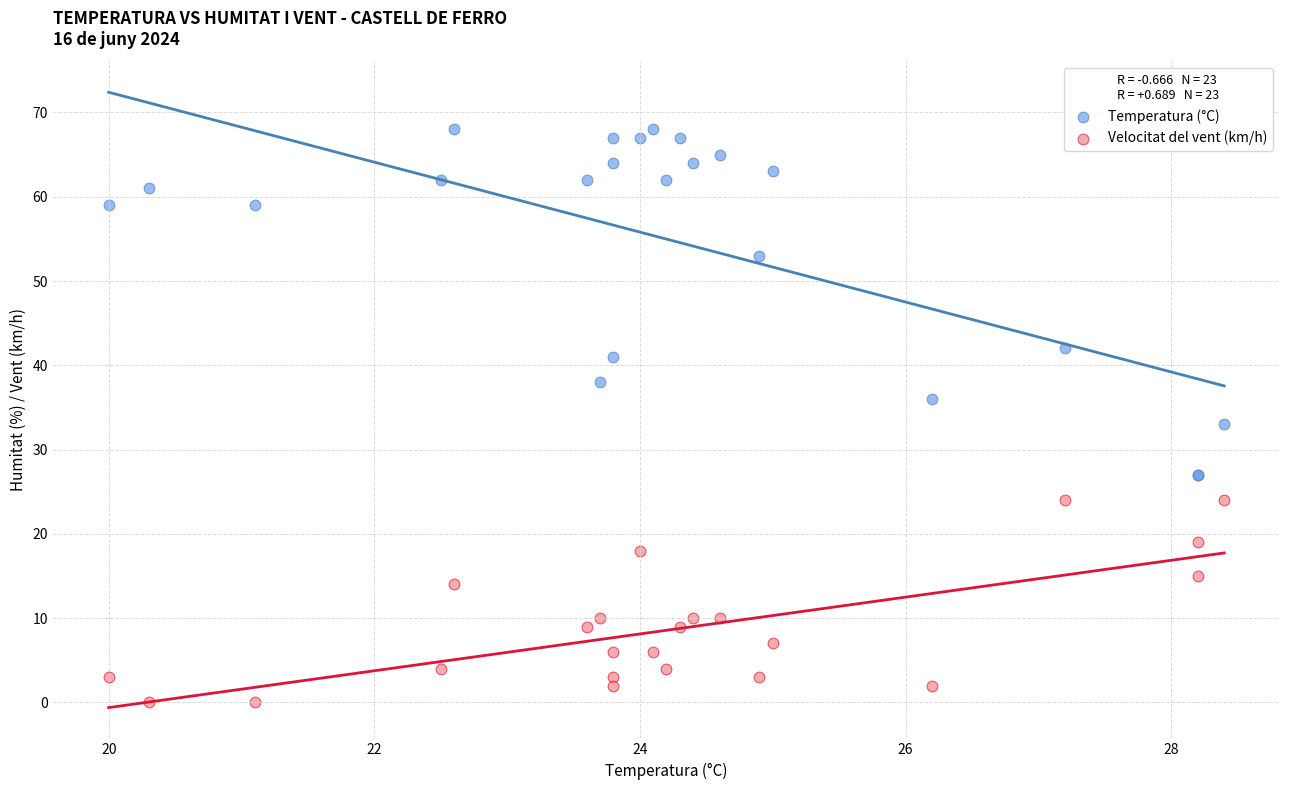

What are all the series names shown in the legend?

Temperatura (°C), Velocitat del vent (km/h)